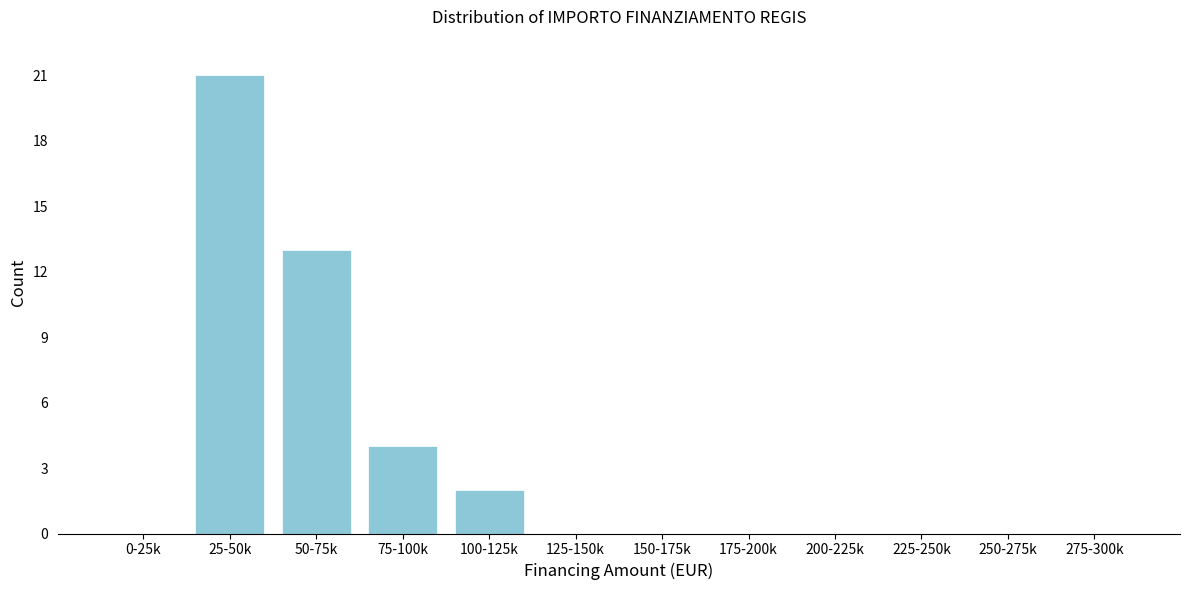

Reading left to right, list all the values displayed in this chart.

0-25k=0	25-50k=21	50-75k=13	75-100k=4	100-125k=2	125-150k=0	150-175k=0	175-200k=0	200-225k=0	225-250k=0	250-275k=0	275-300k=0